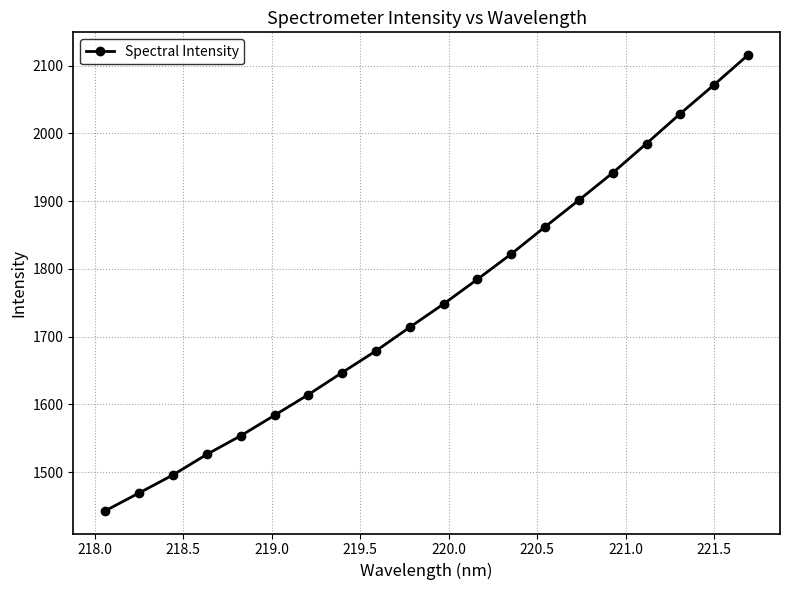

What is the average value?

1749.4